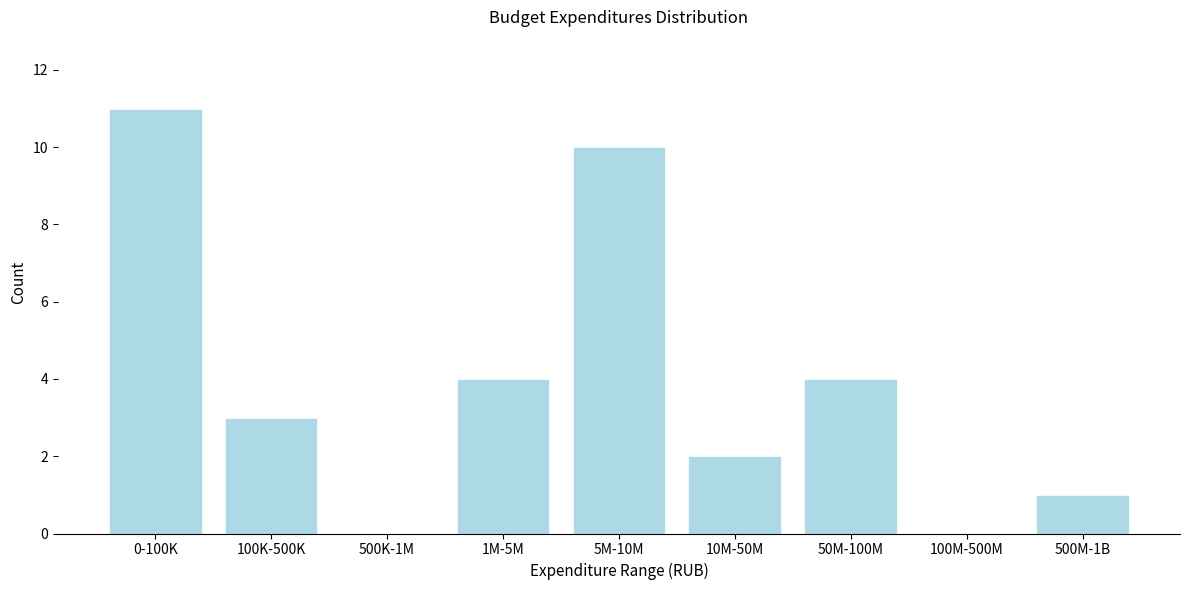

Reading left to right, transcribe all the data shown in this chart.

0-100K=11	100K-500K=3	500K-1M=0	1M-5M=4	5M-10M=10	10M-50M=2	50M-100M=4	100M-500M=0	500M-1B=1